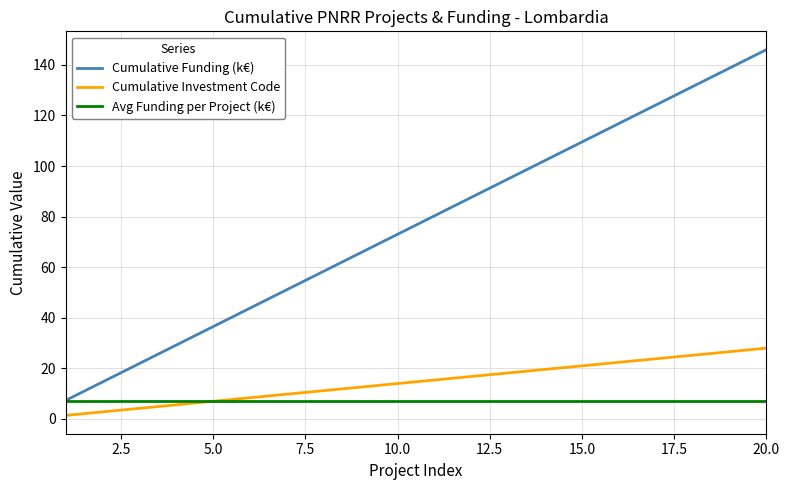

What is the sum of all Avg Funding per Project (k€) values?

146.0